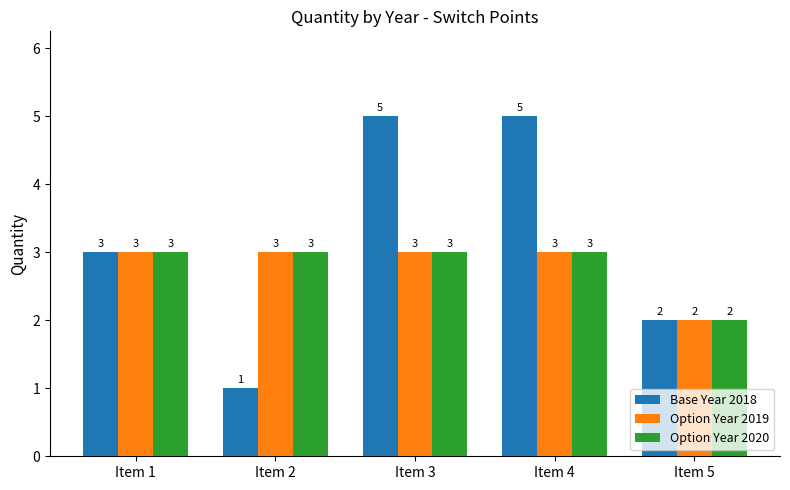

What is the value of the Option Year 2020 bar at the 5th from the left?

2